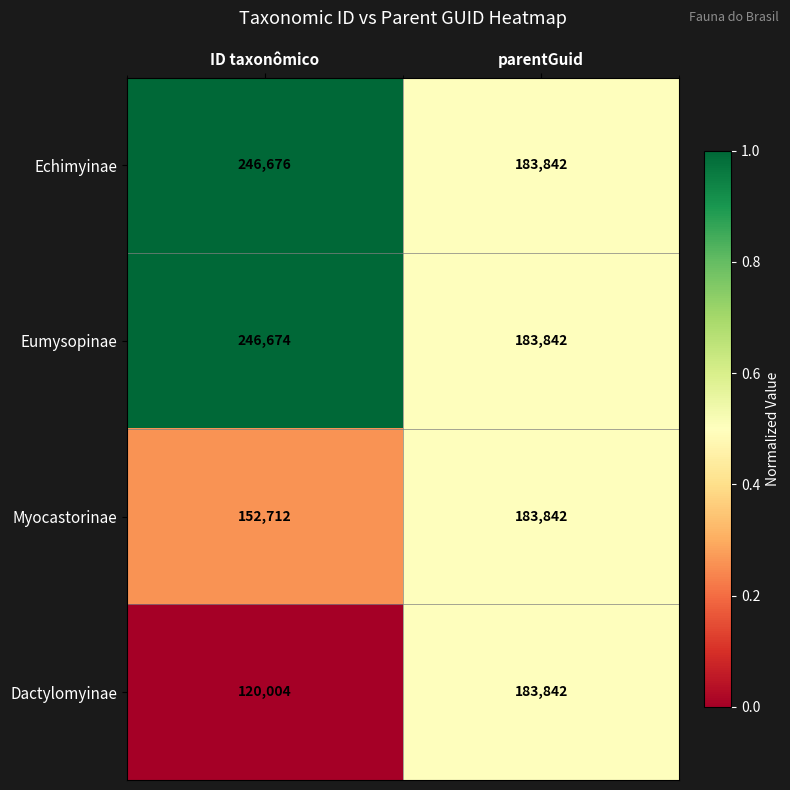

What is the total value across all series at ID taxonômico?

766066